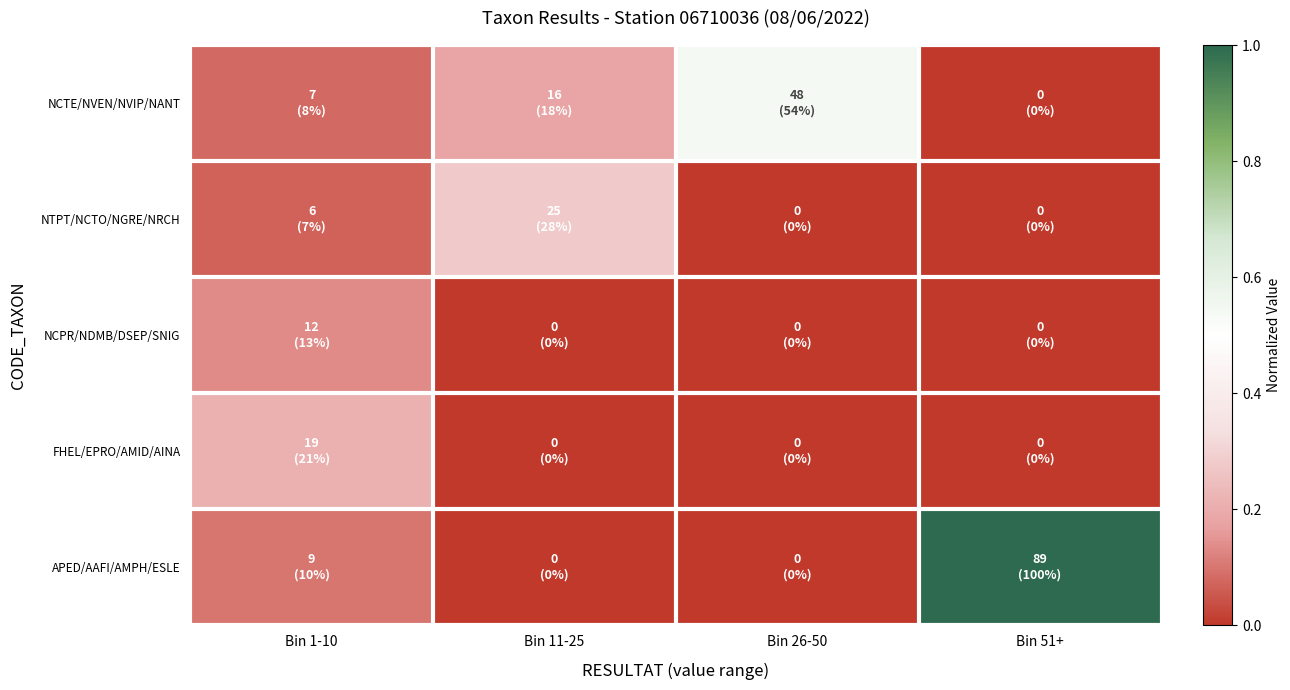

What is the difference between the highest and lowest values at Bin 26-50?

0.5